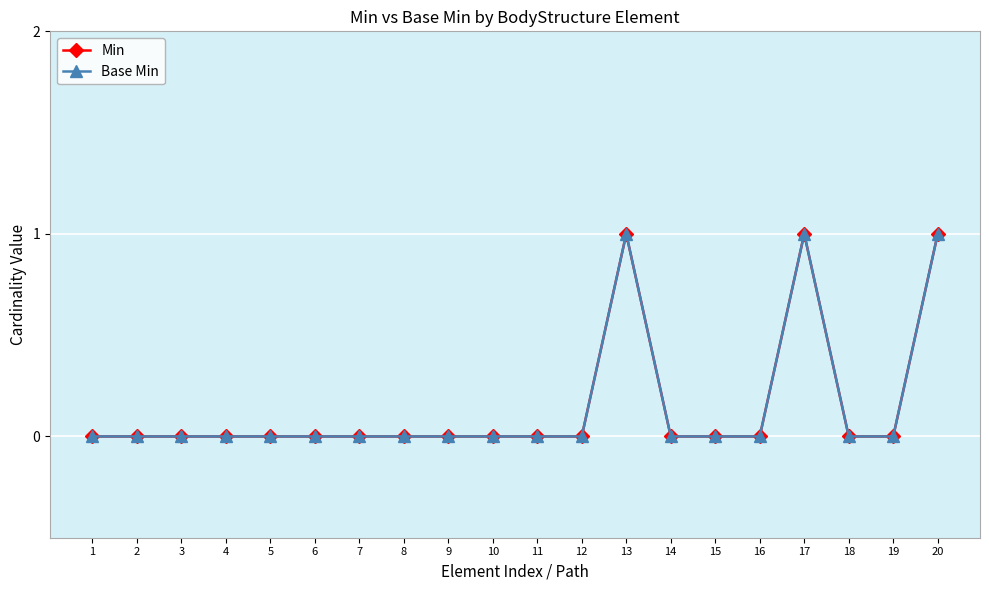

Reading right to left, transcribe all the data shown in this chart.

Min: 1	0	0	1	0	0	0	1	0	0	0	0	0	0	0	0	0	0	0	0
Base Min: 1	0	0	1	0	0	0	1	0	0	0	0	0	0	0	0	0	0	0	0